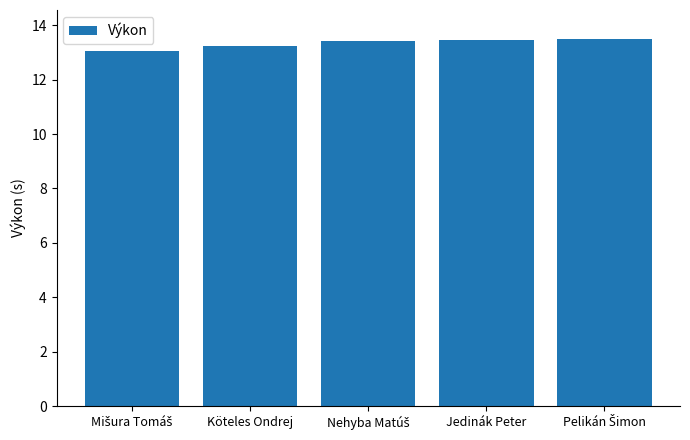

The value at Jedinák Peter is 13.4. True or false?

True